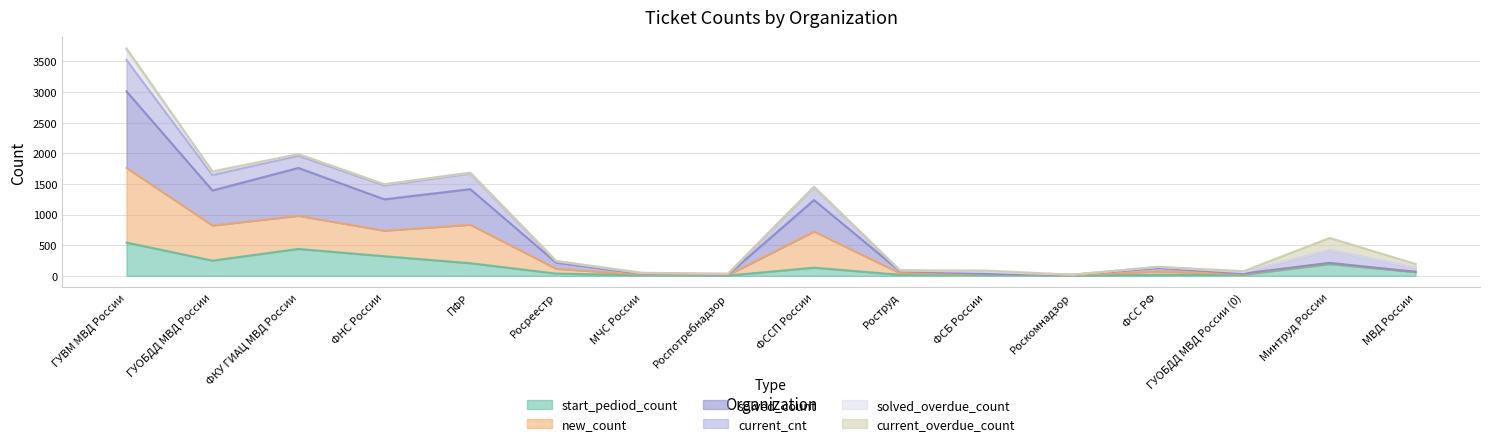

Count the number of categories in the chart.

16